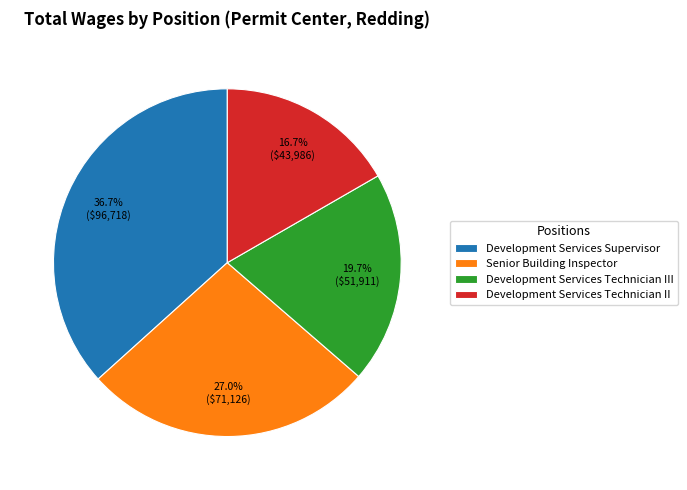

Does Senior Building Inspector represent more than half of the total?

No